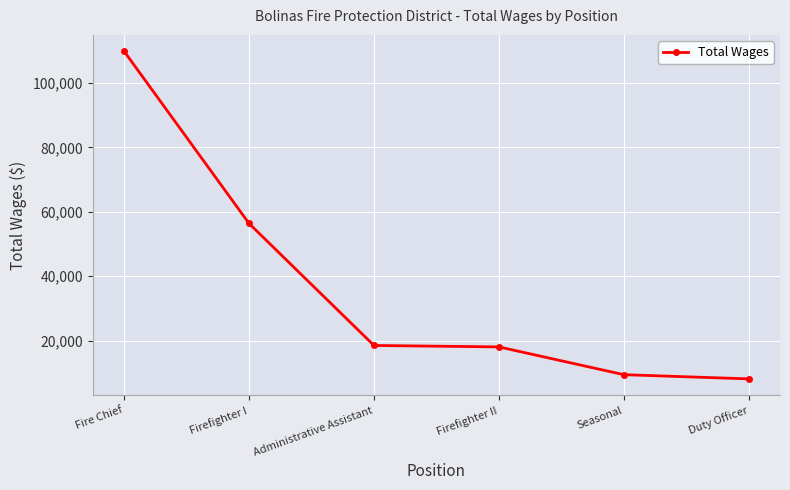

What position from the left is Duty Officer?

6